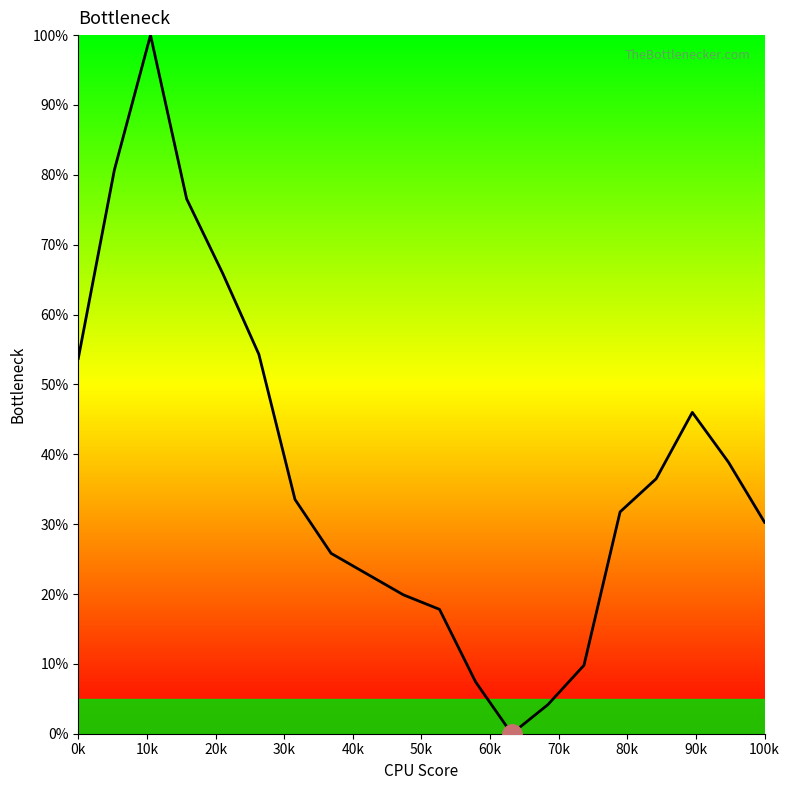

What is the maximum value shown in the chart?

100.0